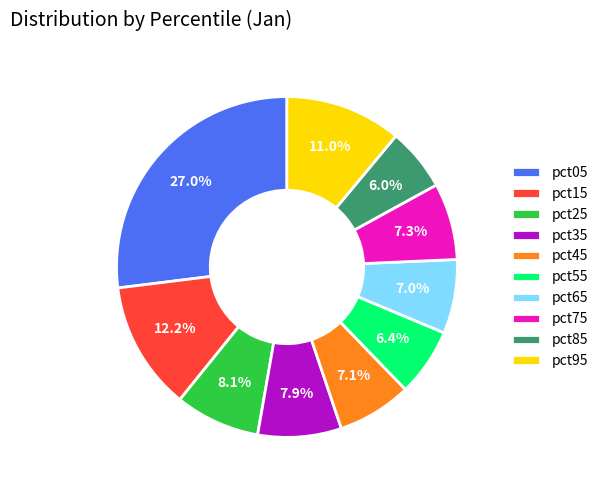

Is there any slice that represents more than half of the pie?

No